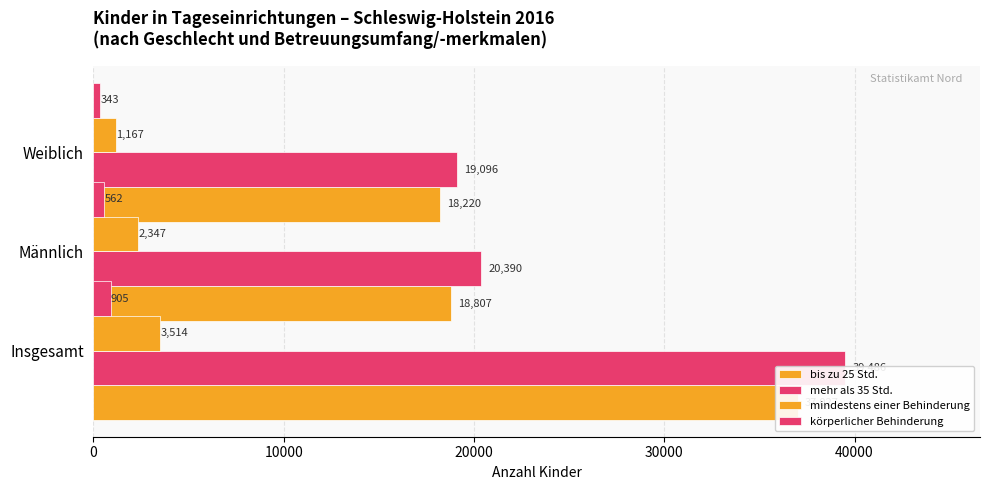

Which series has the largest total across all categories?

mehr als 35 Std.